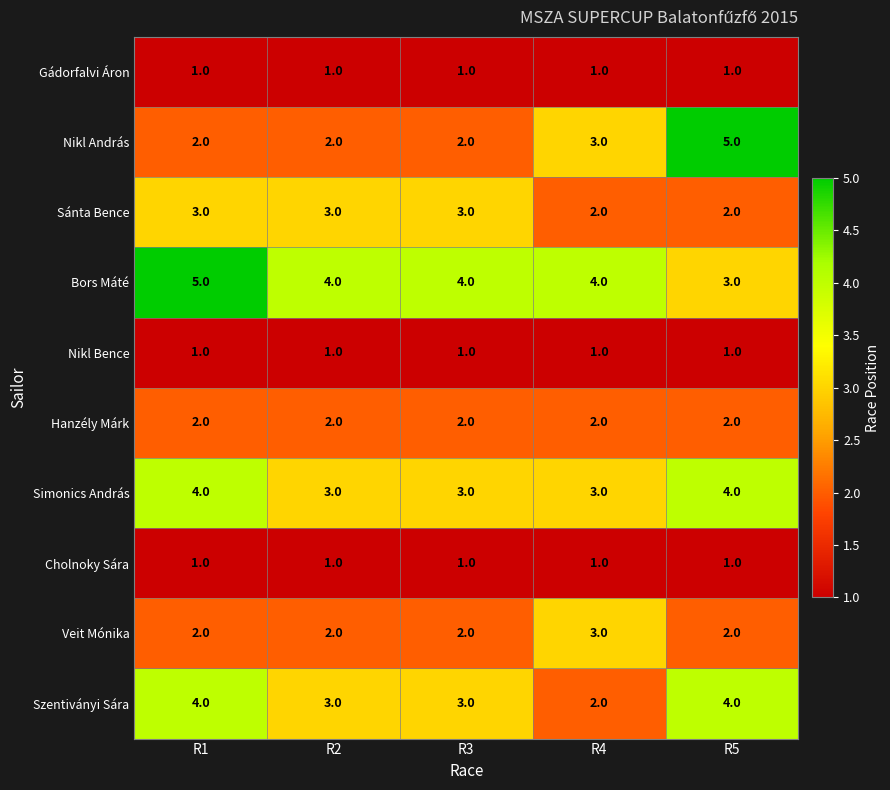

What is the average value of the Sánta Bence series?

3